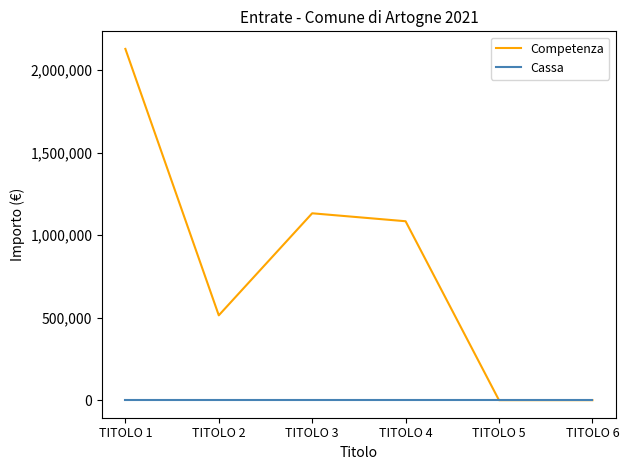

At which category does the chart reach its peak across all series?

TITOLO 1